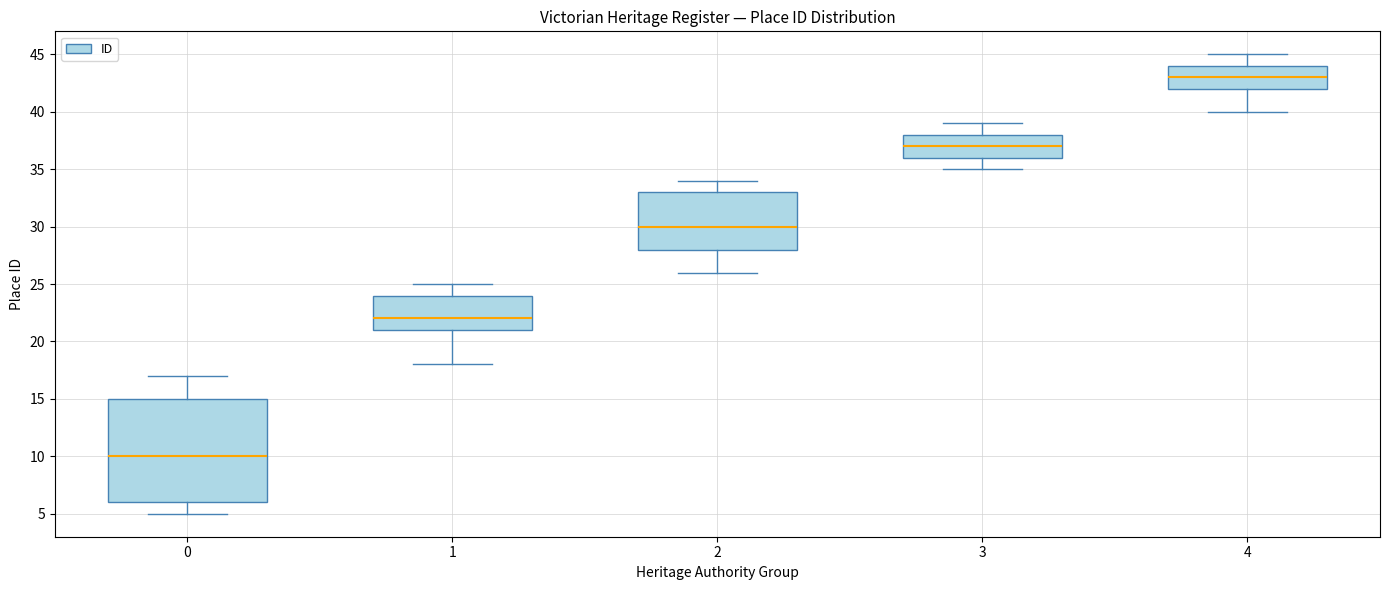

Comparing the boxes themselves (not the whiskers), which one is the tallest?

0